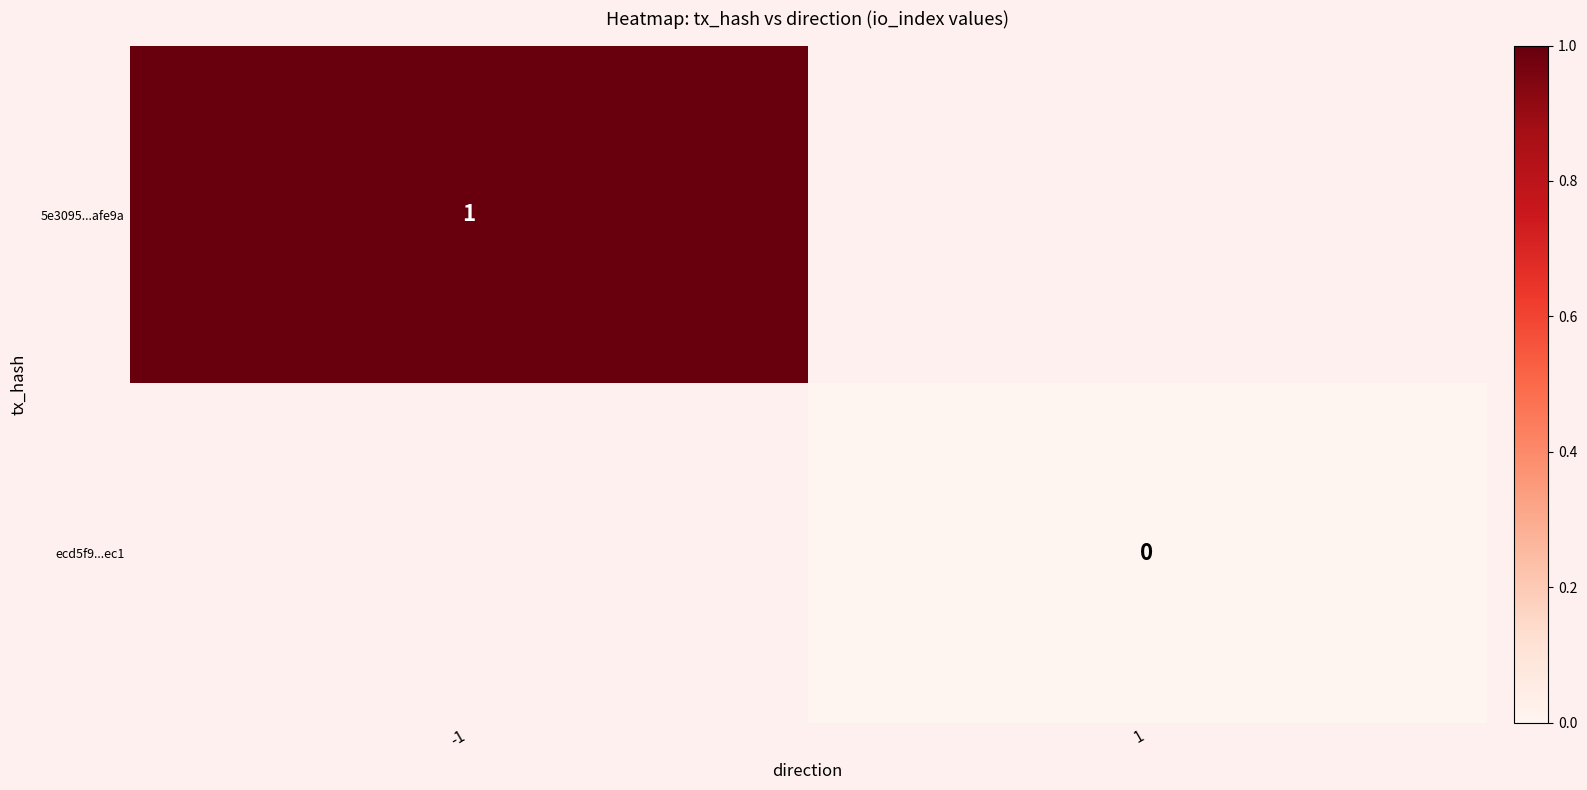

Is it true that 5e3095...afe9a equals 2 at -1?

False